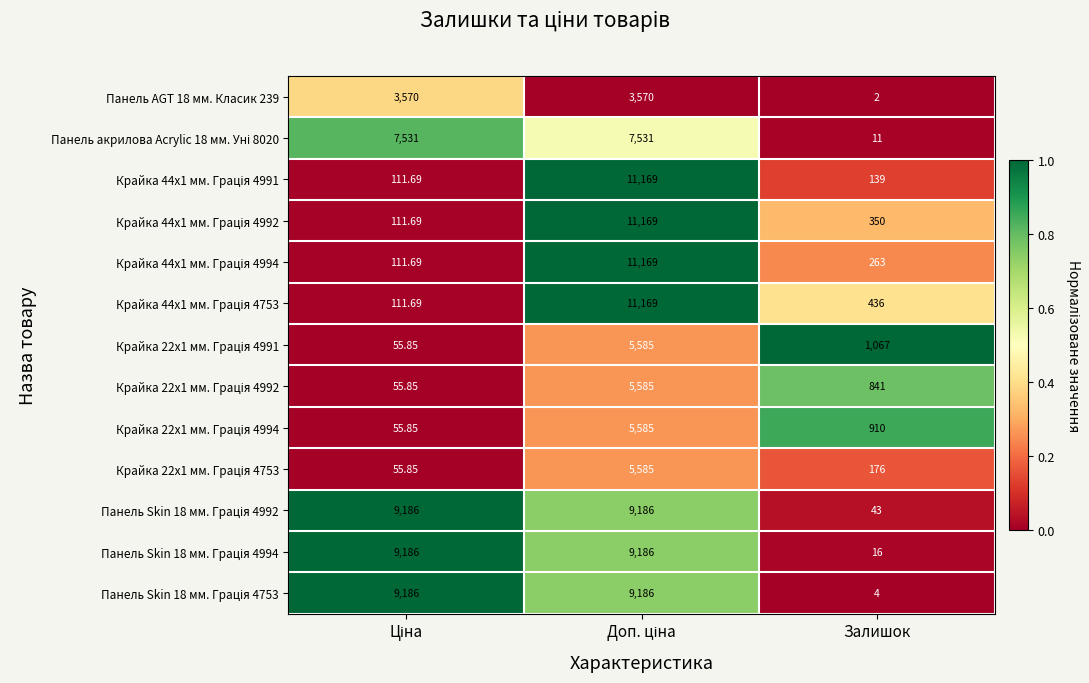

Which label corresponds to the smallest value in the chart?

Залишок